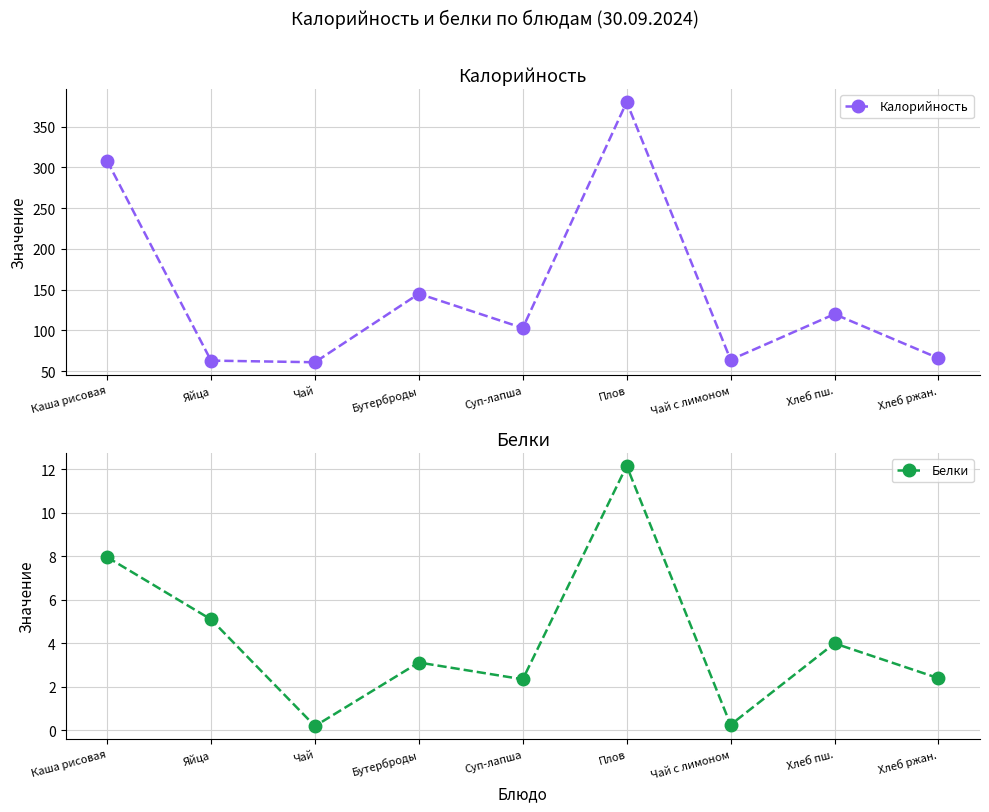

What is the difference between the second highest and minimum values in the Белки series?

7.8